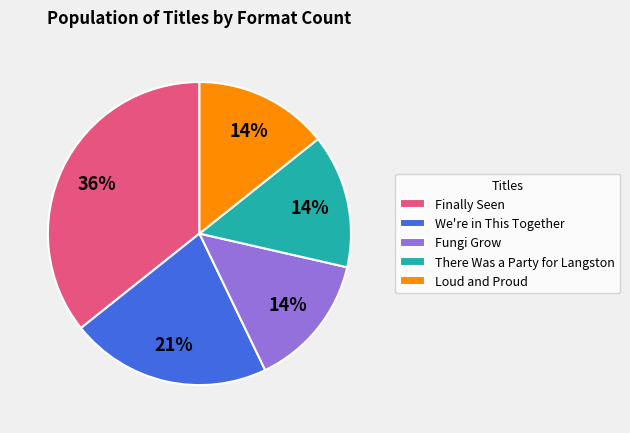

Is there any slice that represents more than half of the pie?

No